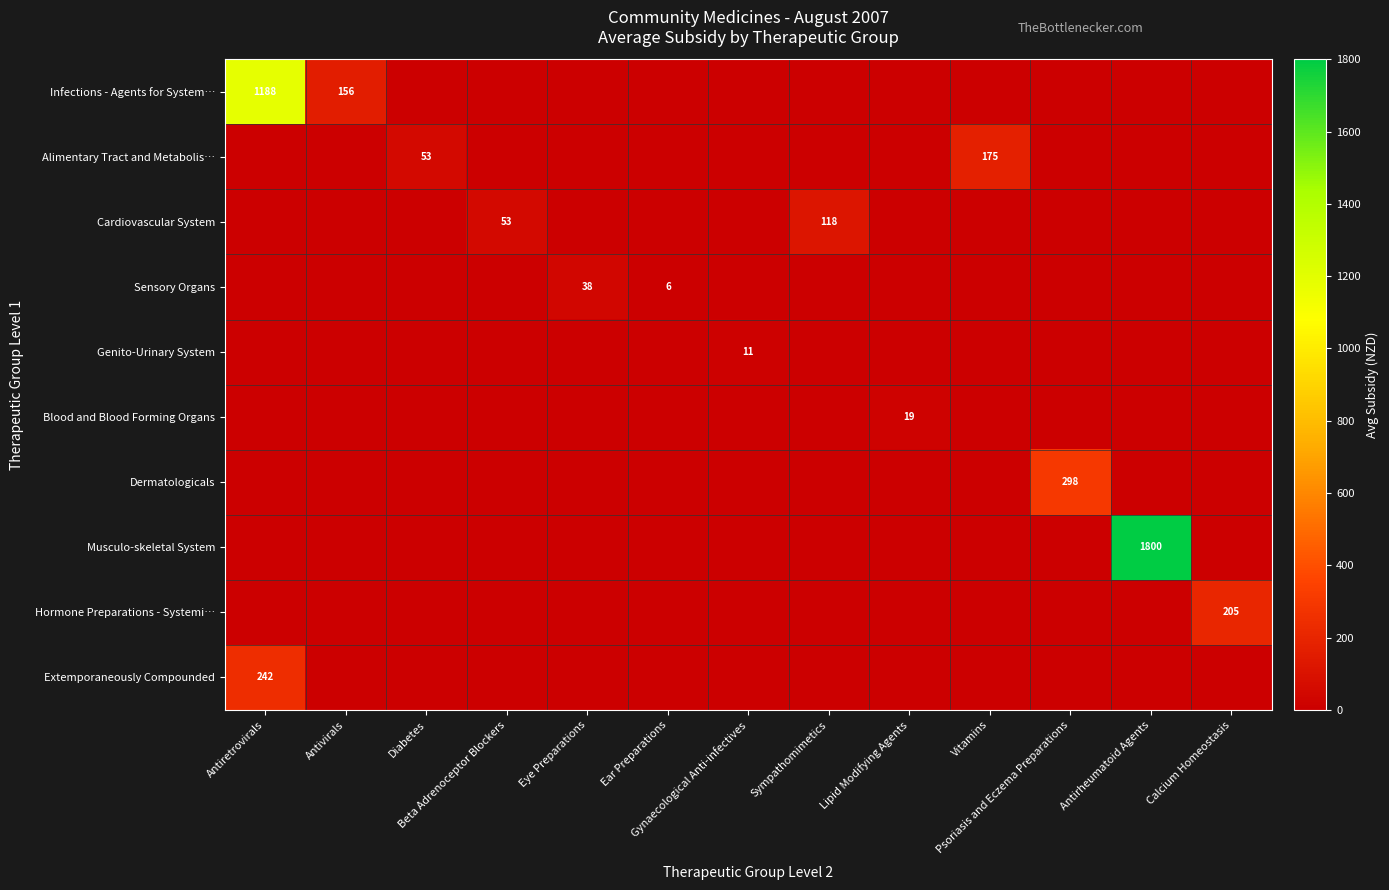

At which category does the chart reach its minimum across all series?

Ear Preparations